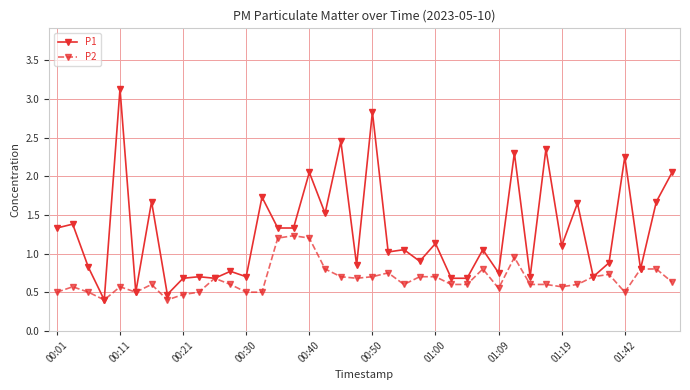

Rank the series by their average value, from lowest to highest.

P2, P1